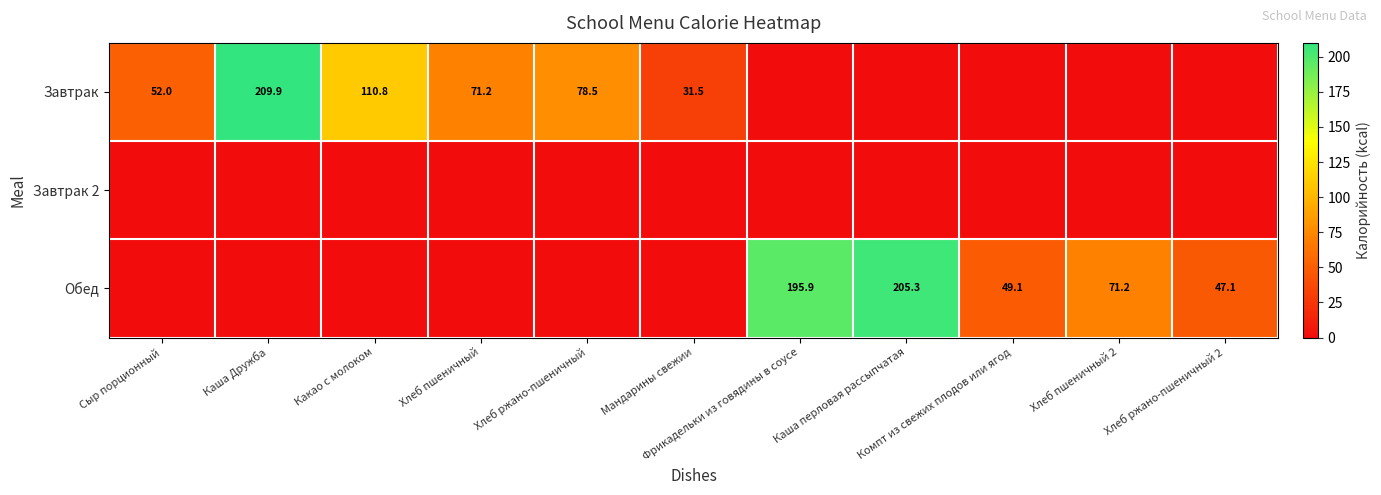

Rank the series at Хлеб ржано-пшеничный from lowest to highest value.

Завтрак 2, Обед, Завтрак